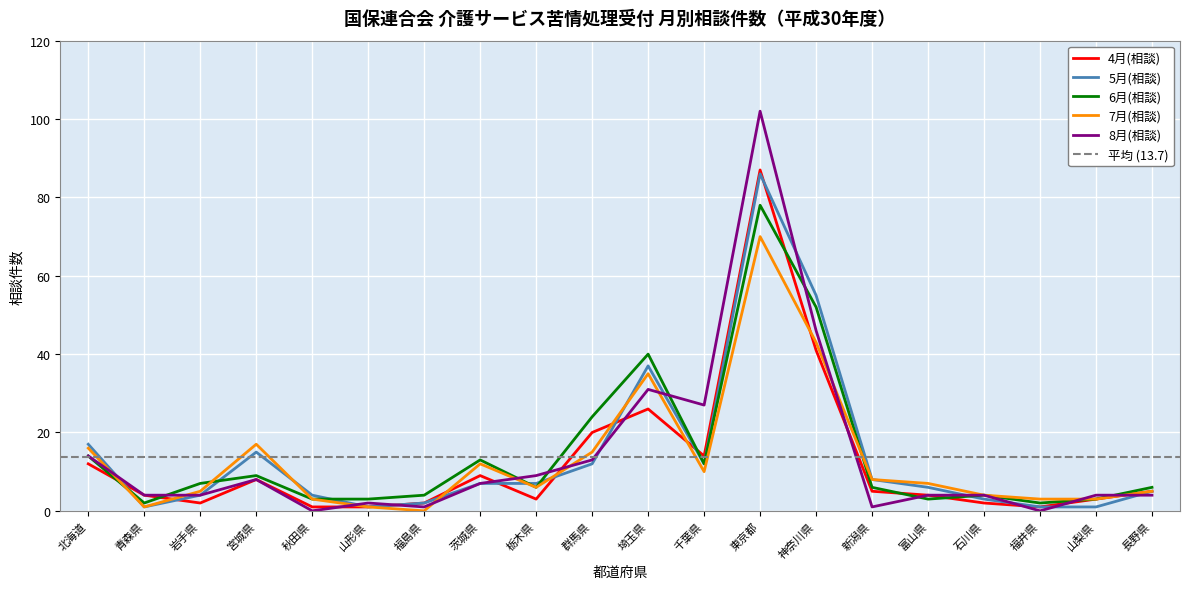

How many positive values does the 7月(相談) series have?

19